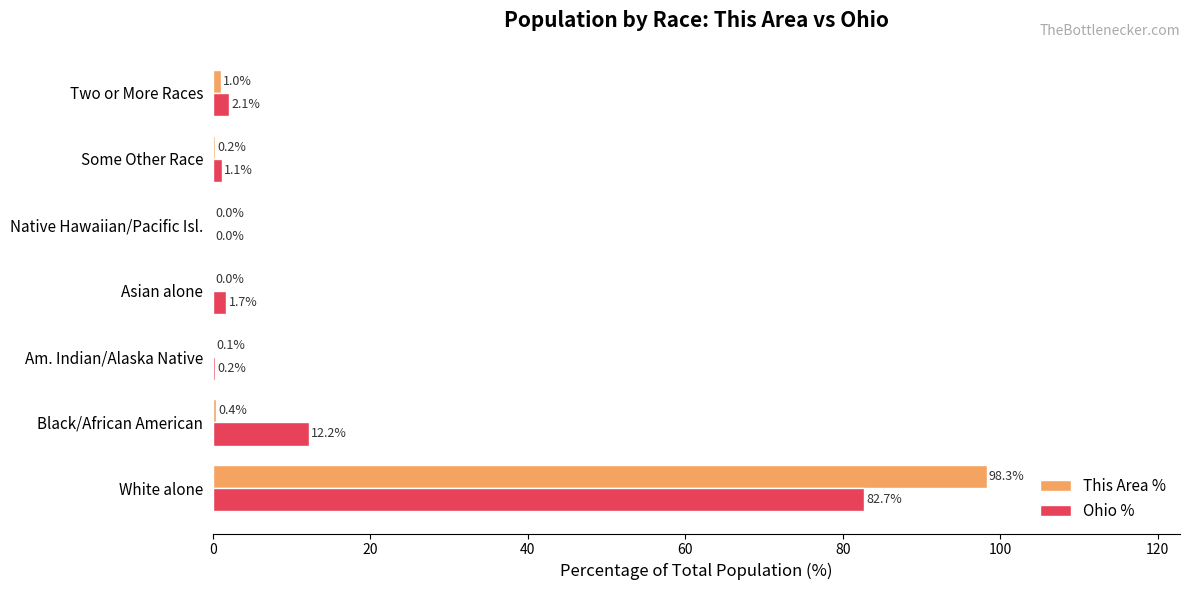

Is it true that Ohio % equals 0.0 at Native Hawaiian/Pacific Isl.?

True